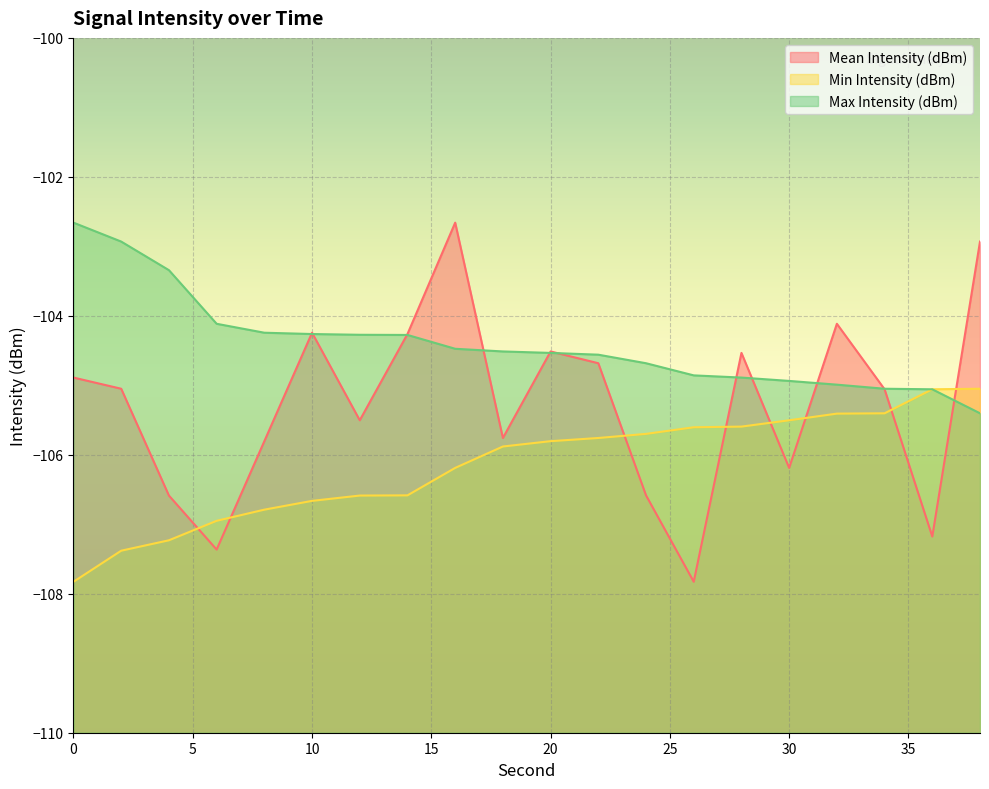

How many distinct data groups are displayed?

3